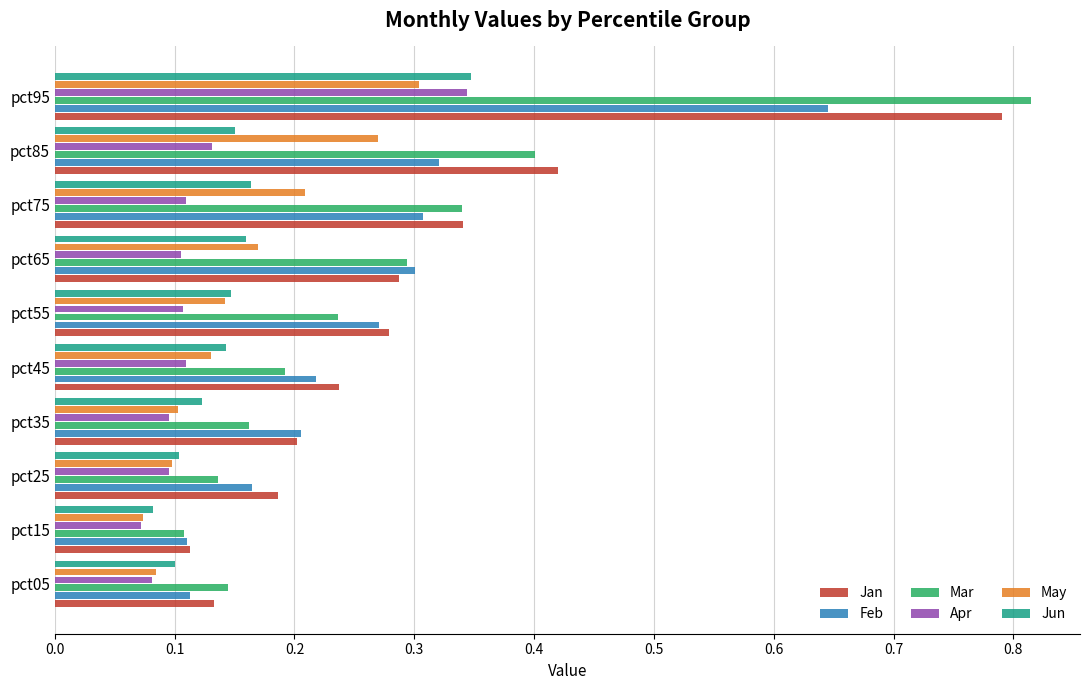

At which category is the sum across all series the highest?

pct95